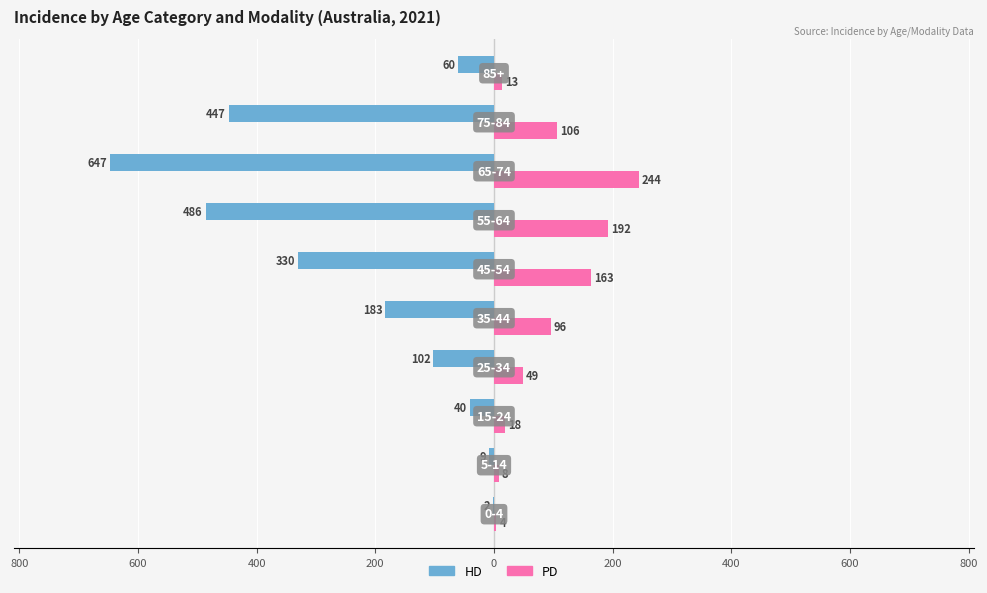

What are all the series names shown in the legend?

HD, PD